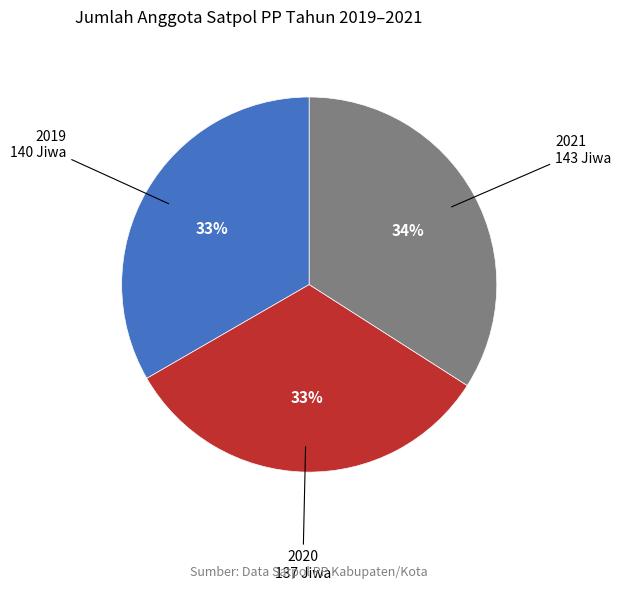

To the nearest percent, what is the difference between the largest and smallest slice percentages?

1%